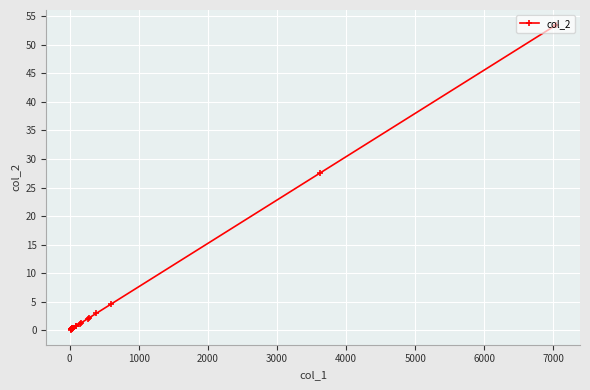

How many lines are shown in the chart?

1